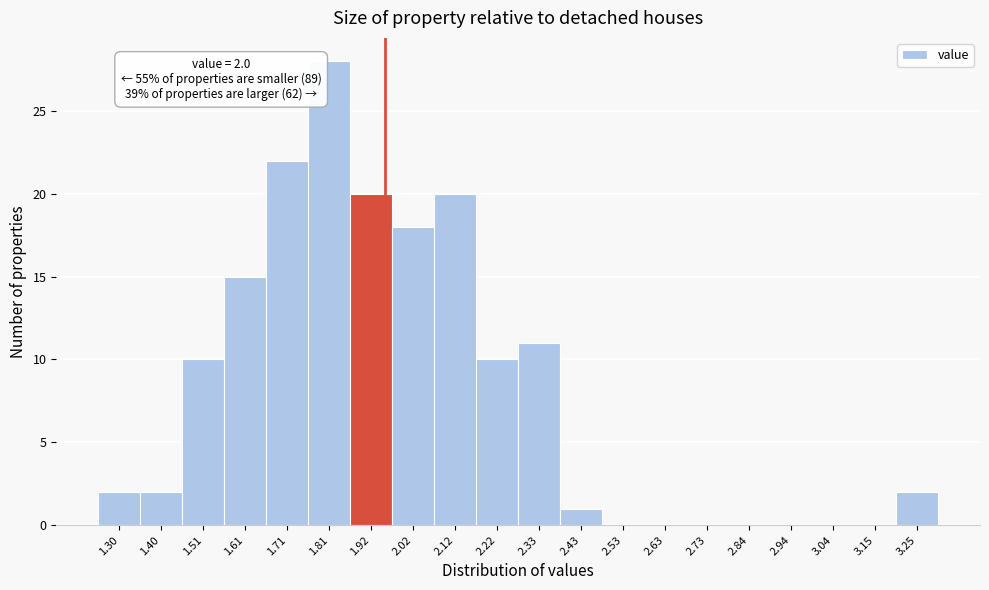

Reading left to right, transcribe all the data shown in this chart.

1.30=2	1.40=2	1.51=10	1.61=15	1.71=22	1.81=28	1.92=20	2.02=18	2.12=20	2.22=10	2.33=11	2.43=1	2.53=0	2.63=0	2.73=0	2.84=0	2.94=0	3.04=0	3.15=0	3.25=2